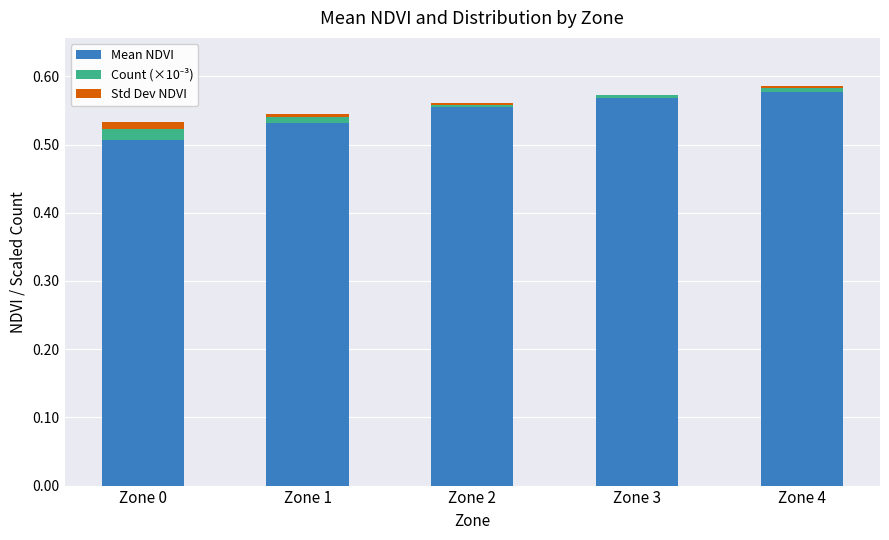

Which series changed the most between Zone 2 and Zone 4?

Mean NDVI